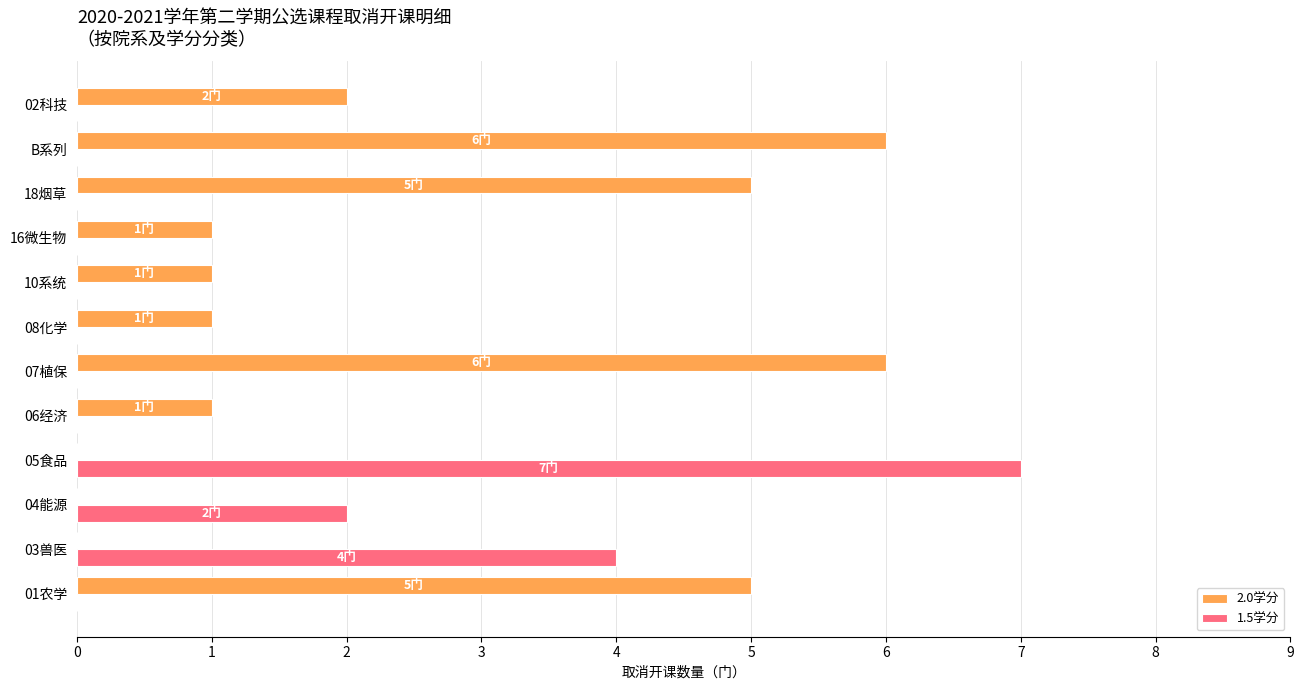

The 1.5学分 series shows 0 at 02科技. True or false?

True